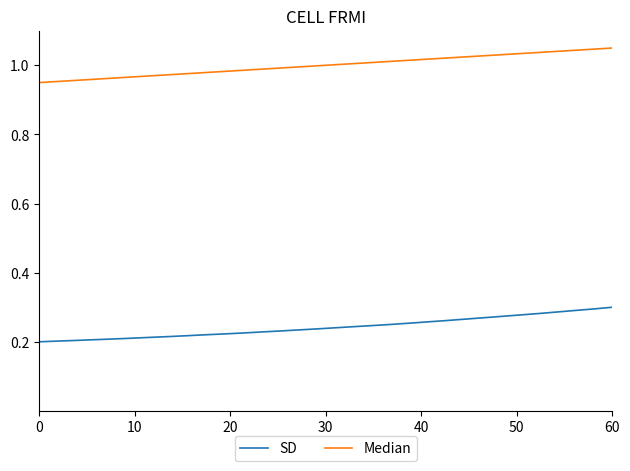

Which series has the largest total across all categories?

Median